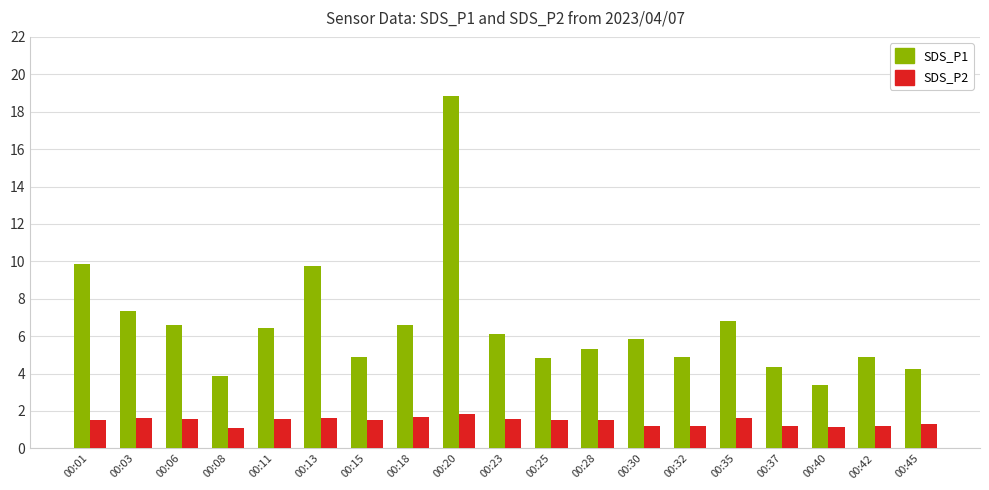

What is the difference between the maximum and minimum values in the SDS_P1 series?

15.4